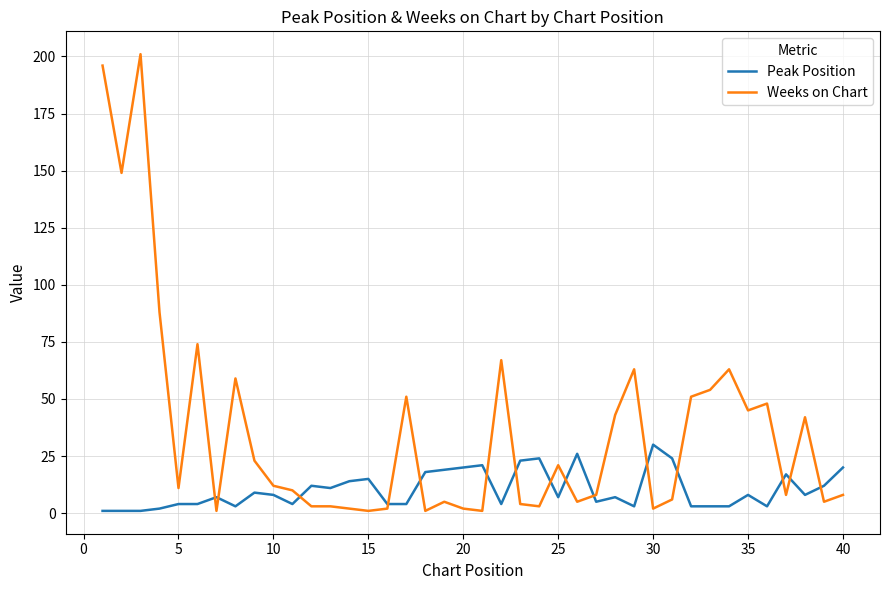

Rank the series by their maximum value, from lowest to highest.

Peak Position, Weeks on Chart